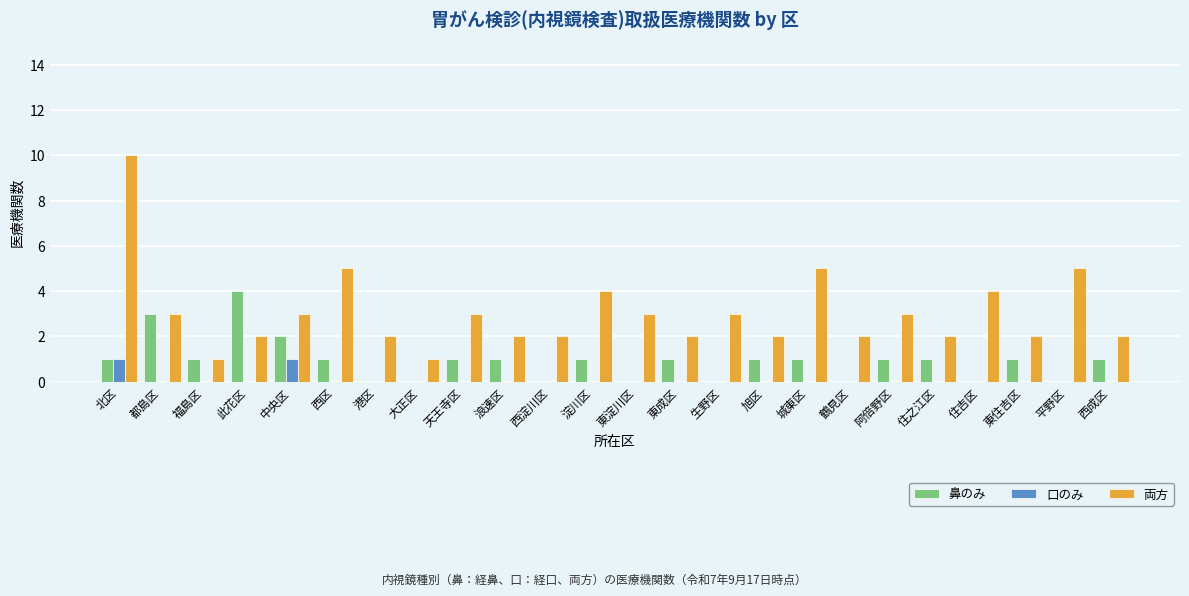

The value of 鼻のみ at 生野区 is 0. True or false?

True